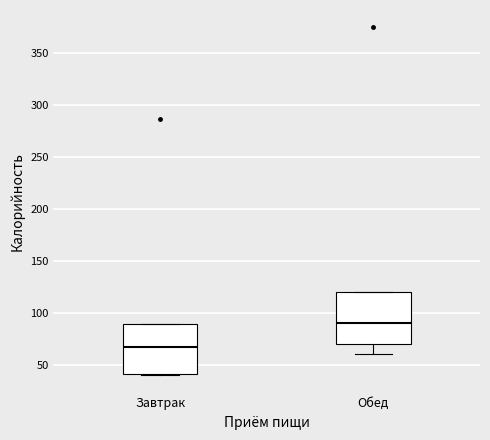

Which box's median line is the lowest?

Завтрак